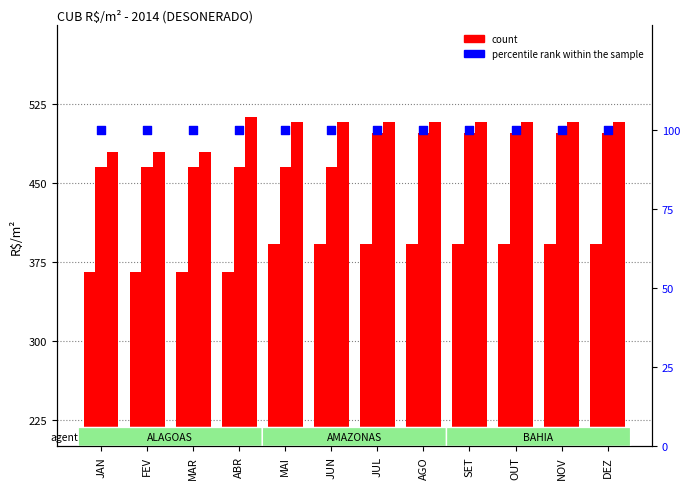

At which category is the sum across all series the highest?

JUL